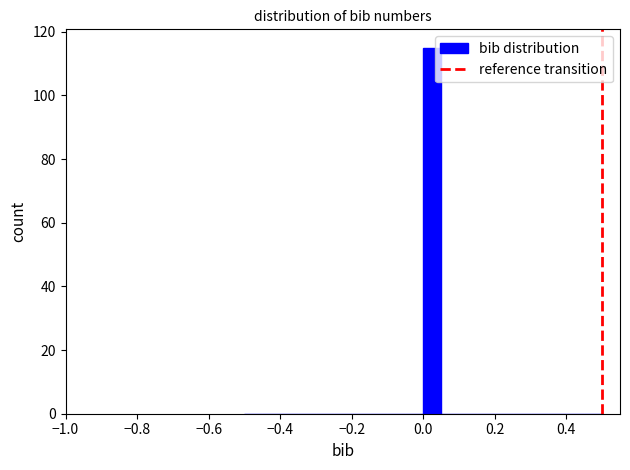

Read against the x-axis, roughly where is the centre of the tallest bar?

0.02